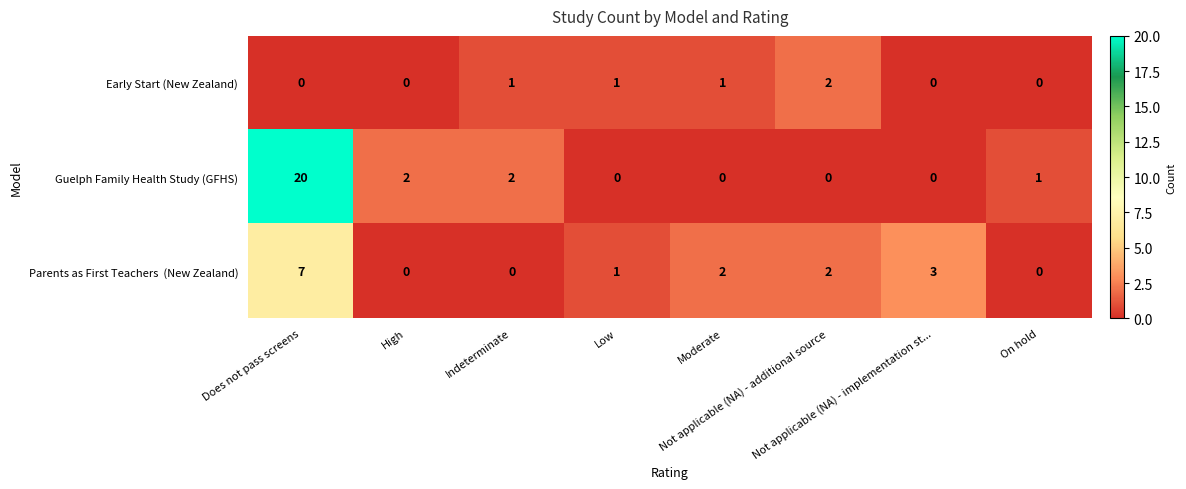

Which series has the largest total across all categories?

Guelph Family Health Study (GFHS)